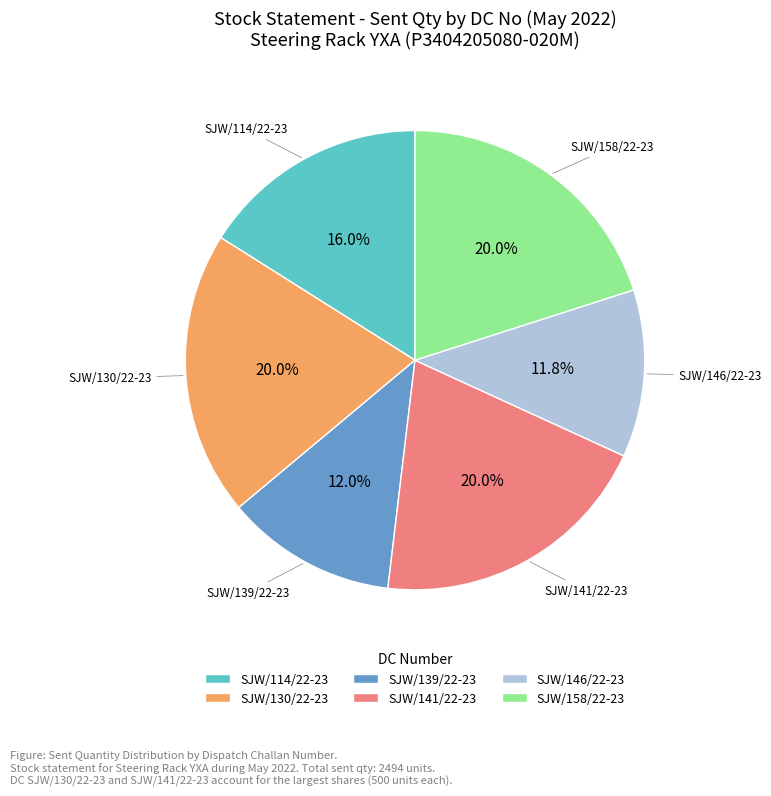

Count the number of slices in the pie.

6